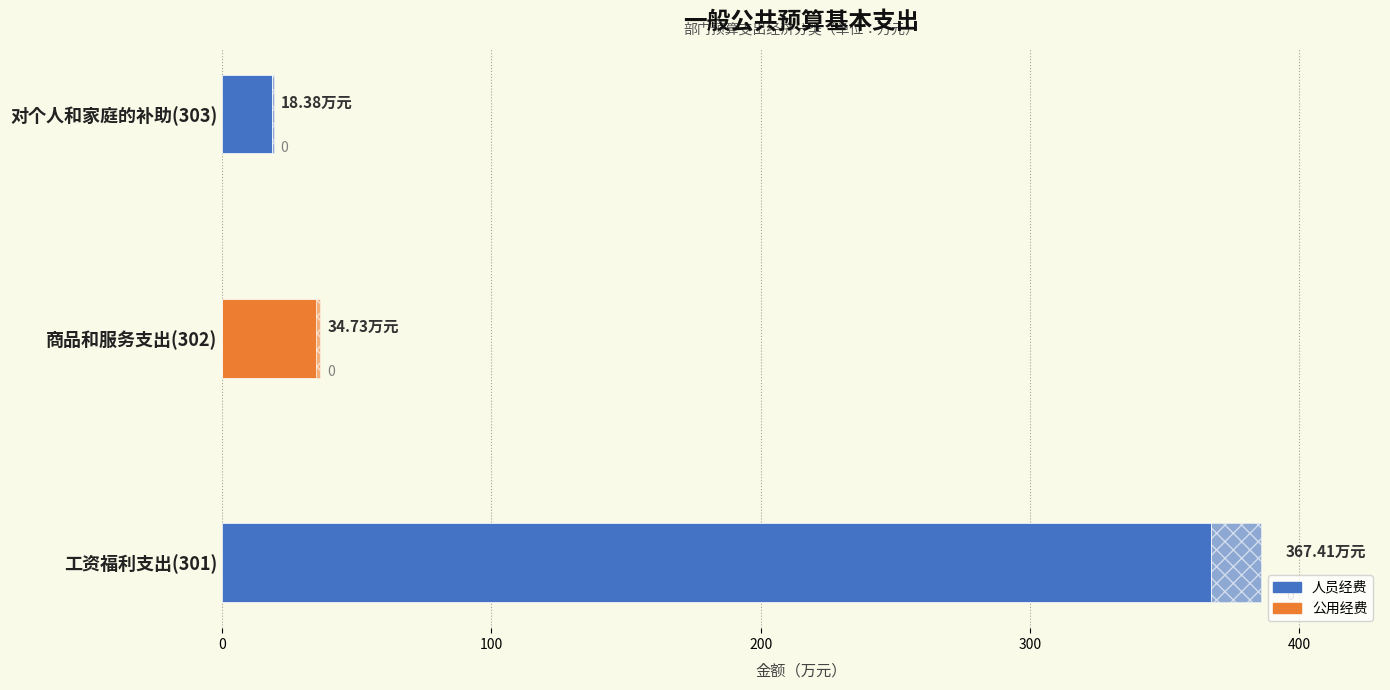

Which series has the widest spread of values?

人员经费